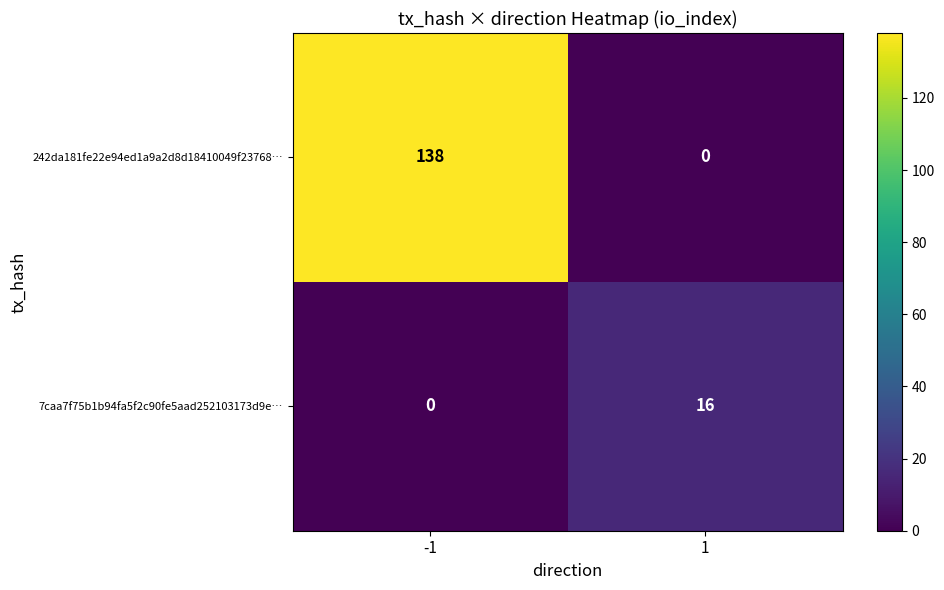

Reading right to left, list all the values displayed in this chart.

242da181fe22e94ed1a9a2d8d18410049f23768…: 1=0	-1=138
7caa7f75b1b94fa5f2c90fe5aad252103173d9e…: 1=16	-1=0